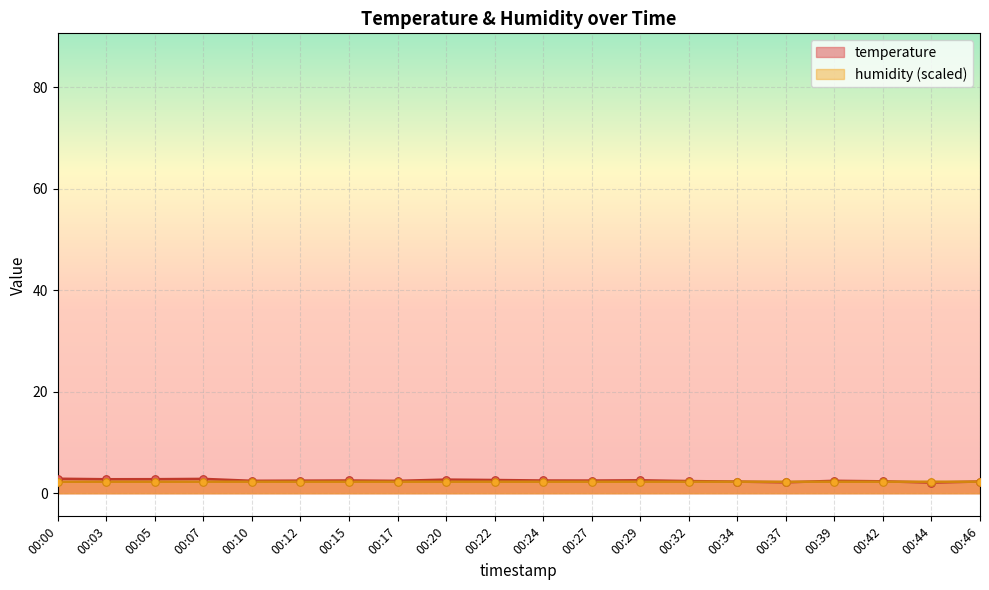

At how many categories does at least one series exceed 2?

20